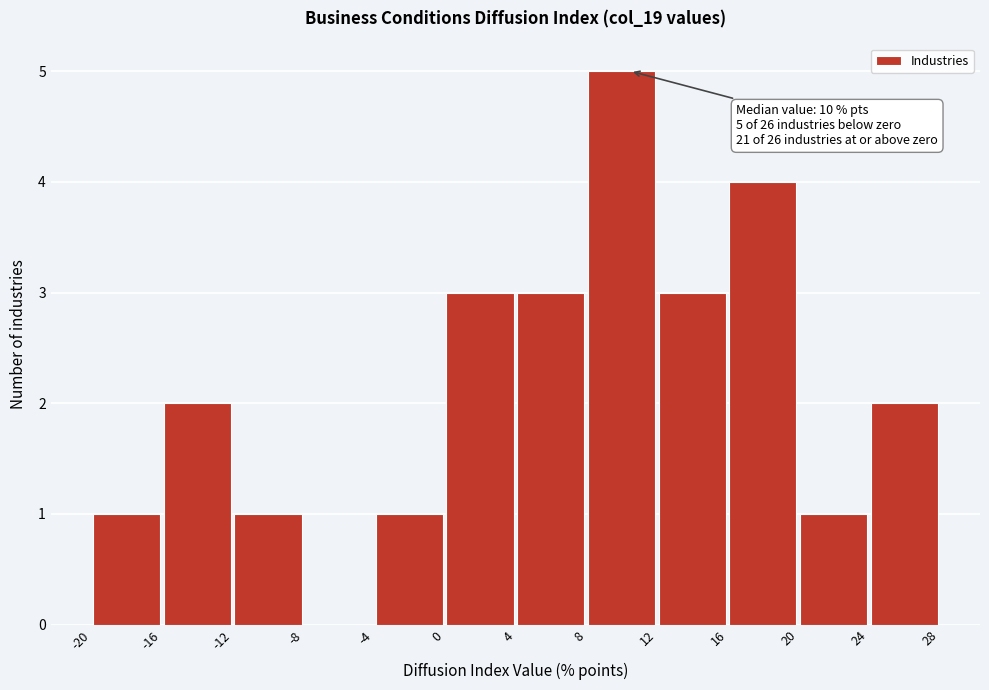

Over which range of the x-axis is the bar tallest?

8 to 12